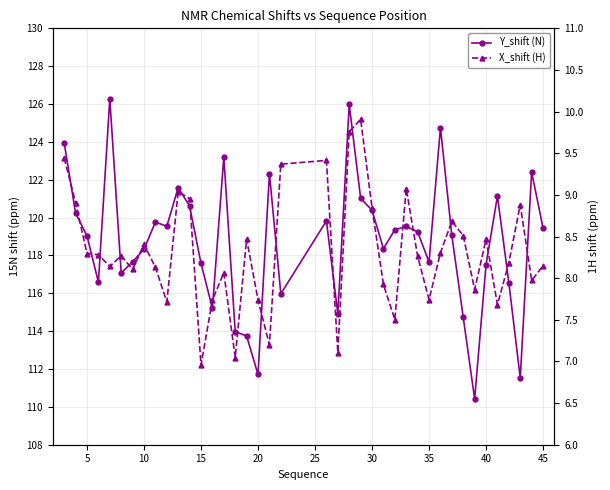

Reading left to right, extract all data points from this chart.

Y_shift (N): 123.9	120.2	119.0	116.6	126.3	117.1	117.7	118.3	119.8	119.5	121.6	120.6	117.6	115.2	123.2	114.0	113.7	111.7	122.3	116.0	119.8	114.9	126.0	121.0	120.4	118.4	119.4	119.5	119.3	117.6	124.8	119.1	114.7	110.4	117.5	121.1	116.6	111.5	122.4	119.4
X_shift (H): 9.4	8.9	8.3	8.3	8.1	8.3	8.1	8.4	8.1	7.7	9.0	9.0	7.0	7.7	8.1	7.0	8.5	7.7	7.2	9.4	9.4	7.1	9.8	9.9	8.8	7.9	7.5	9.1	8.3	7.7	8.3	8.7	8.5	7.9	8.5	7.7	8.2	8.9	8.0	8.1